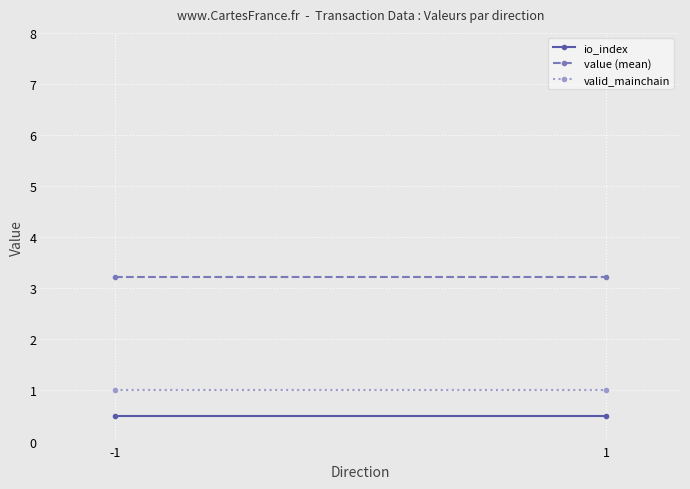

Which label corresponds to the smallest value in the chart?

-1